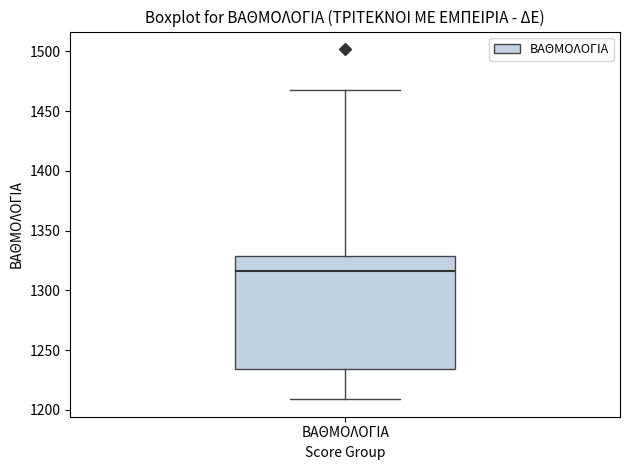

Where is the lower edge of the box for ΒΑΘΜΟΛΟΓΙΑ on the y-axis? The values are not printed on the chart, so give them approximately, as read against the axis.

1235